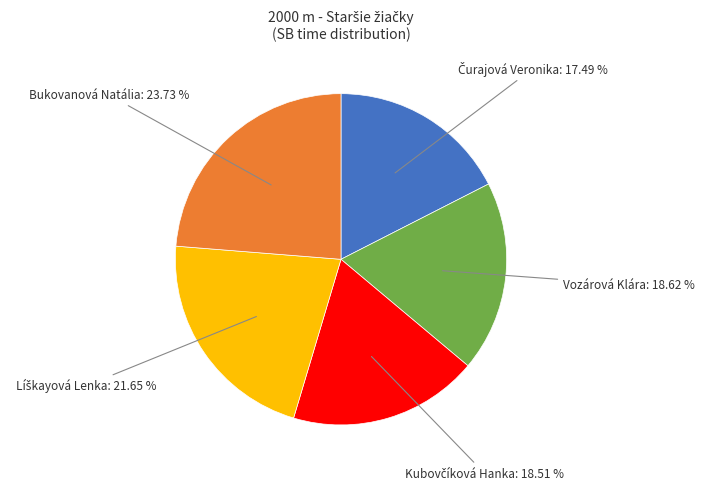

Does any single category account for the majority?

No